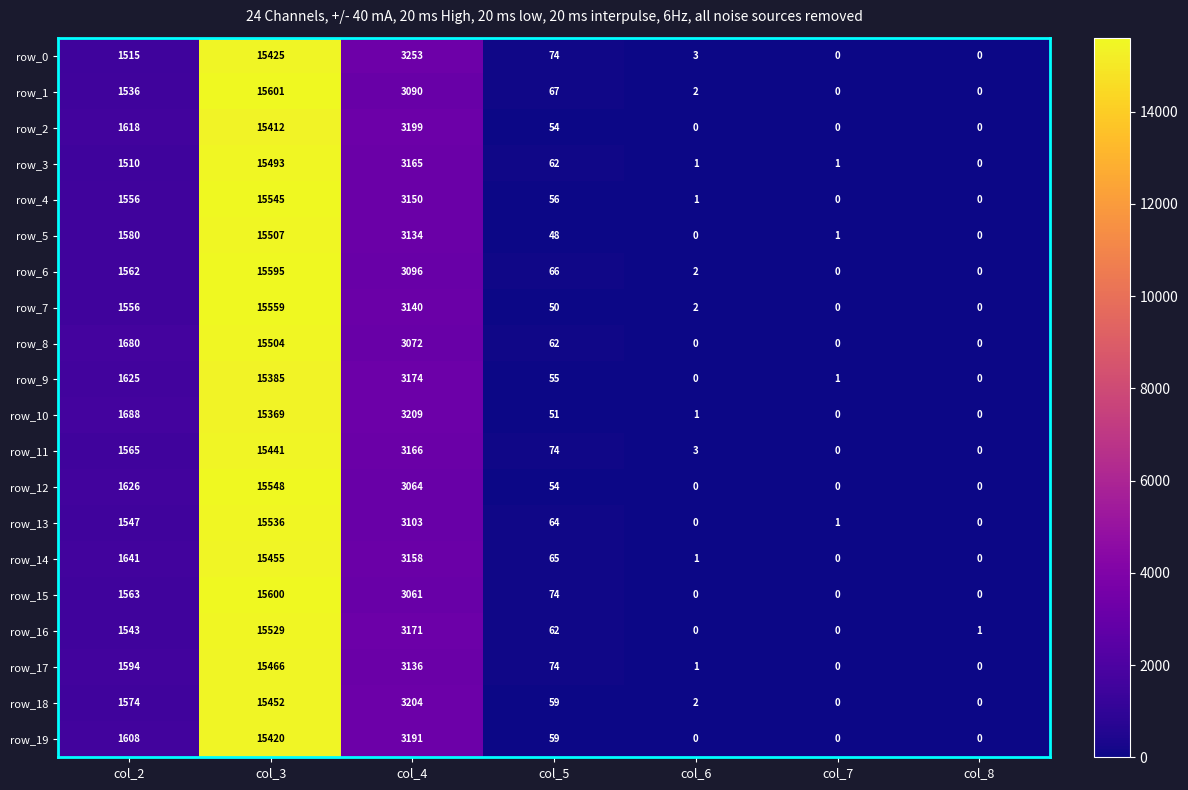

What is the sum of the row_13 values at col_4 and col_6?

3103